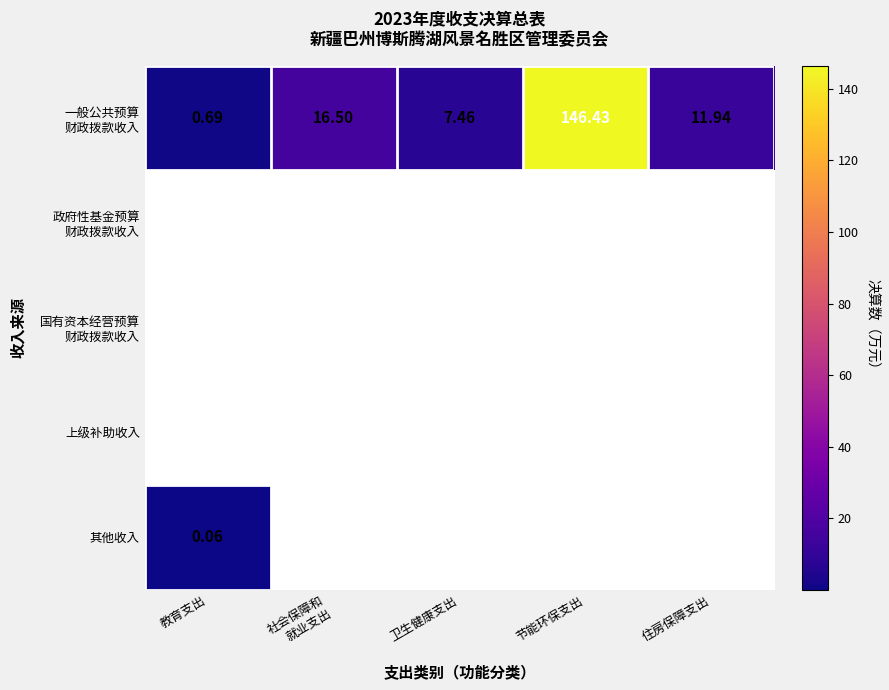

Which category has the lowest value in the 政府性基金预算 财政拨款收入 series?

教育支出